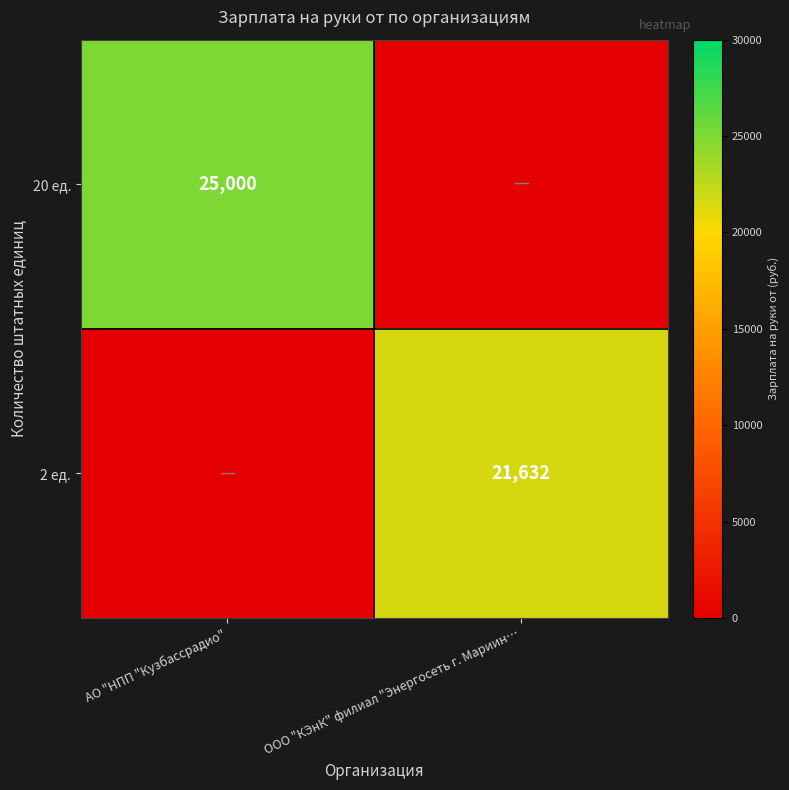

The 2 ед. series shows 21632 at ООО "КЭнК" филиал "Энергосеть г. Мариин…. True or false?

True